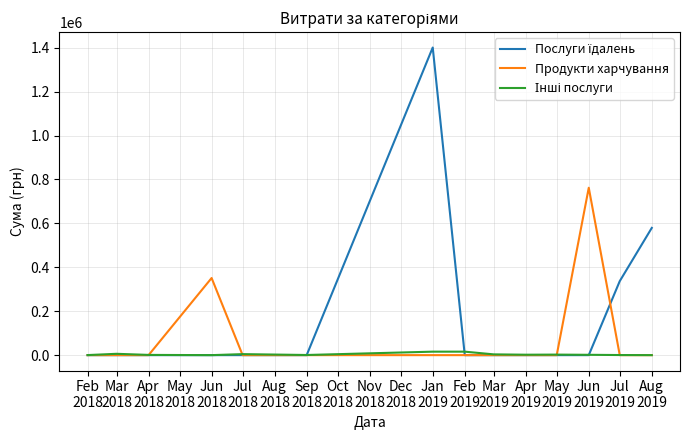

What is the greatest value displayed?

1400609.4